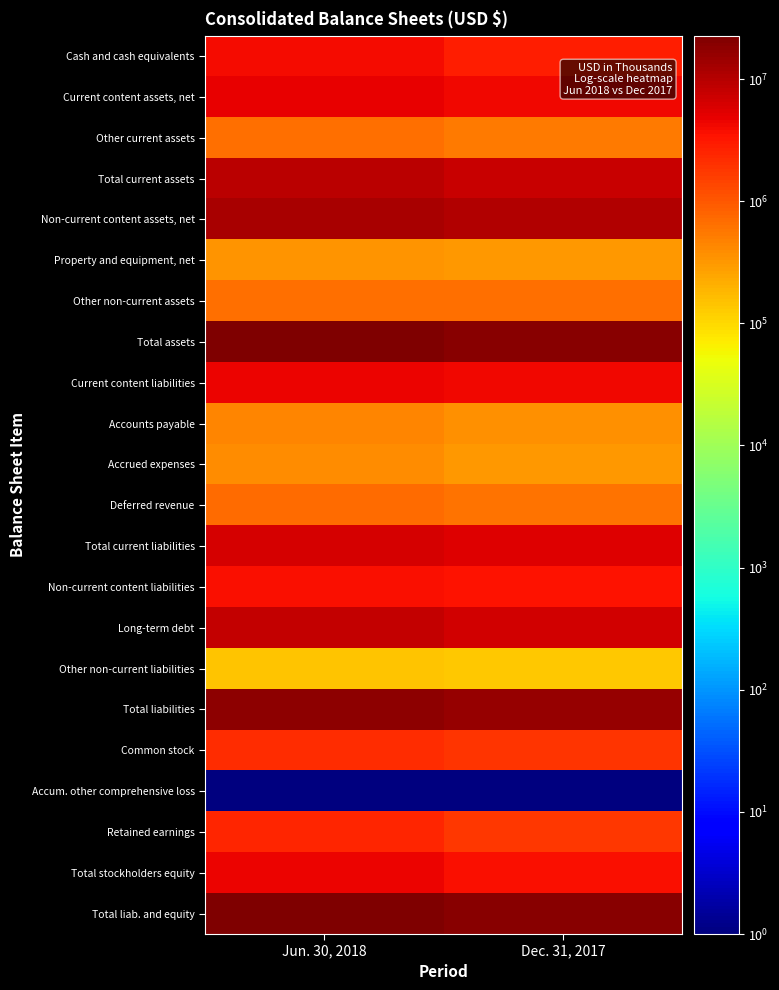

Reading left to right, transcribe all the data shown in this chart.

Cash and cash equivalents: Jun. 30, 2018=3906357	Dec. 31, 2017=2822795
Current content assets, net: Jun. 30, 2018=4803663	Dec. 31, 2017=4310934
Other current assets: Jun. 30, 2018=636869	Dec. 31, 2017=536245
Total current assets: Jun. 30, 2018=9346889	Dec. 31, 2017=7669974
Non-current content assets, net: Jun. 30, 2018=12292070	Dec. 31, 2017=10371055
Property and equipment, net: Jun. 30, 2018=349646	Dec. 31, 2017=319404
Other non-current assets: Jun. 30, 2018=674932	Dec. 31, 2017=652309
Total assets: Jun. 30, 2018=22663537	Dec. 31, 2017=19012742
Current content liabilities: Jun. 30, 2018=4541087	Dec. 31, 2017=4173041
Accounts payable: Jun. 30, 2018=448219	Dec. 31, 2017=359555
Accrued expenses: Jun. 30, 2018=392595	Dec. 31, 2017=315094
Deferred revenue: Jun. 30, 2018=697740	Dec. 31, 2017=618622
Total current liabilities: Jun. 30, 2018=6079641	Dec. 31, 2017=5466312
Non-current content liabilities: Jun. 30, 2018=3604158	Dec. 31, 2017=3329796
Long-term debt: Jun. 30, 2018=8342067	Dec. 31, 2017=6499432
Other non-current liabilities: Jun. 30, 2018=141071	Dec. 31, 2017=135246
Total liabilities: Jun. 30, 2018=18166937	Dec. 31, 2017=15430786
Common stock: Jun. 30, 2018=2103437	Dec. 31, 2017=1871396
Accum. other comprehensive loss: Jun. 30, 2018=1	Dec. 31, 2017=1
Retained earnings: Jun. 30, 2018=2405590	Dec. 31, 2017=1731117
Total stockholders equity: Jun. 30, 2018=4496600	Dec. 31, 2017=3581956
Total liab. and equity: Jun. 30, 2018=22663537	Dec. 31, 2017=19012742